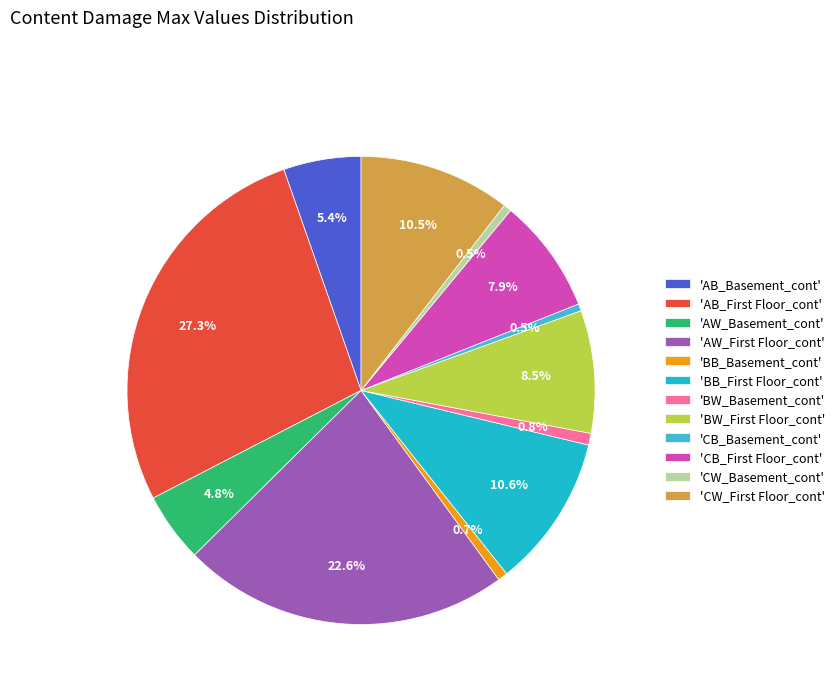

How many segments does this pie chart have?

12